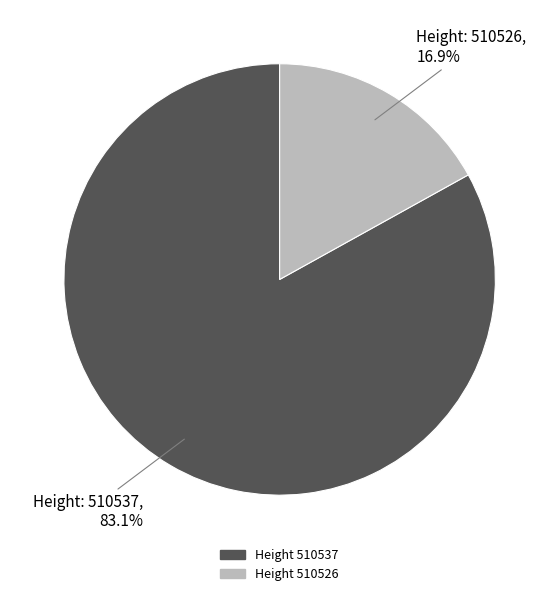

Does any single category account for the majority?

Yes